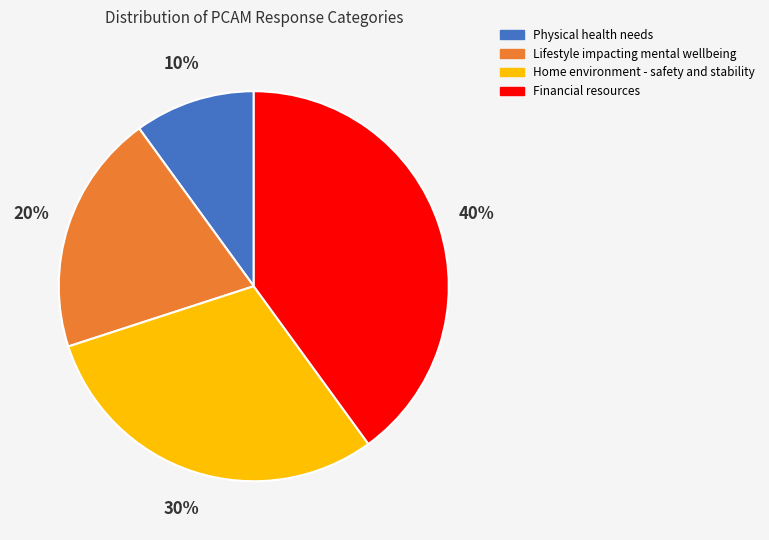

Does Lifestyle impacting mental wellbeing account for over 50% of the chart?

No